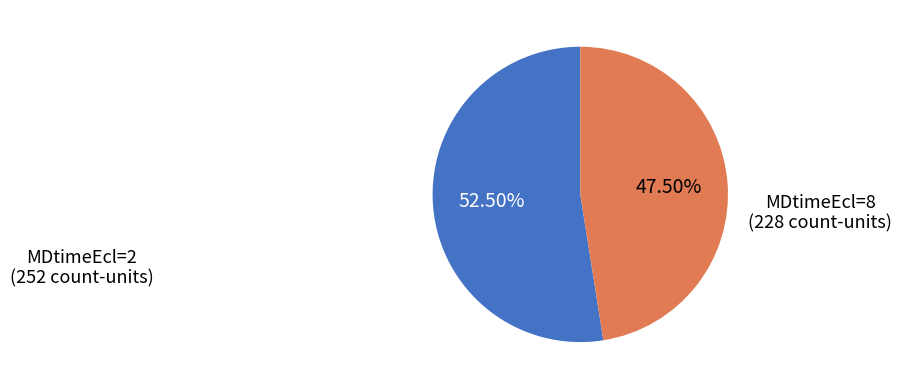

What is the ratio of the value at MDtimeEcl=8 to the value at MDtimeEcl=2?

0.9